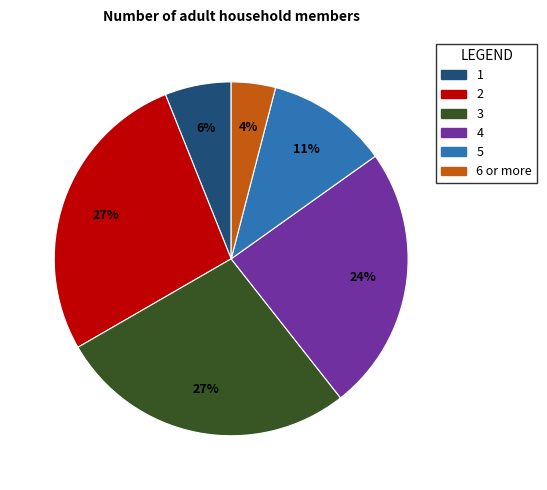

How many slices are in this pie chart?

6